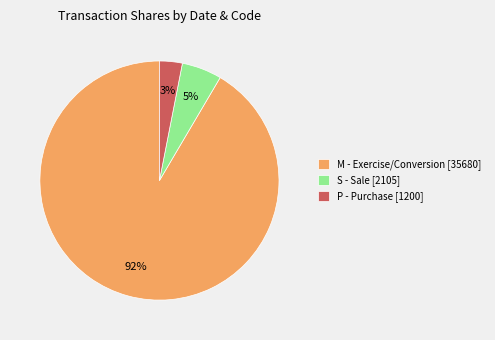

Rank the categories by value from lowest to highest.

P - Purchase [1200], S - Sale [2105], M - Exercise/Conversion [35680]